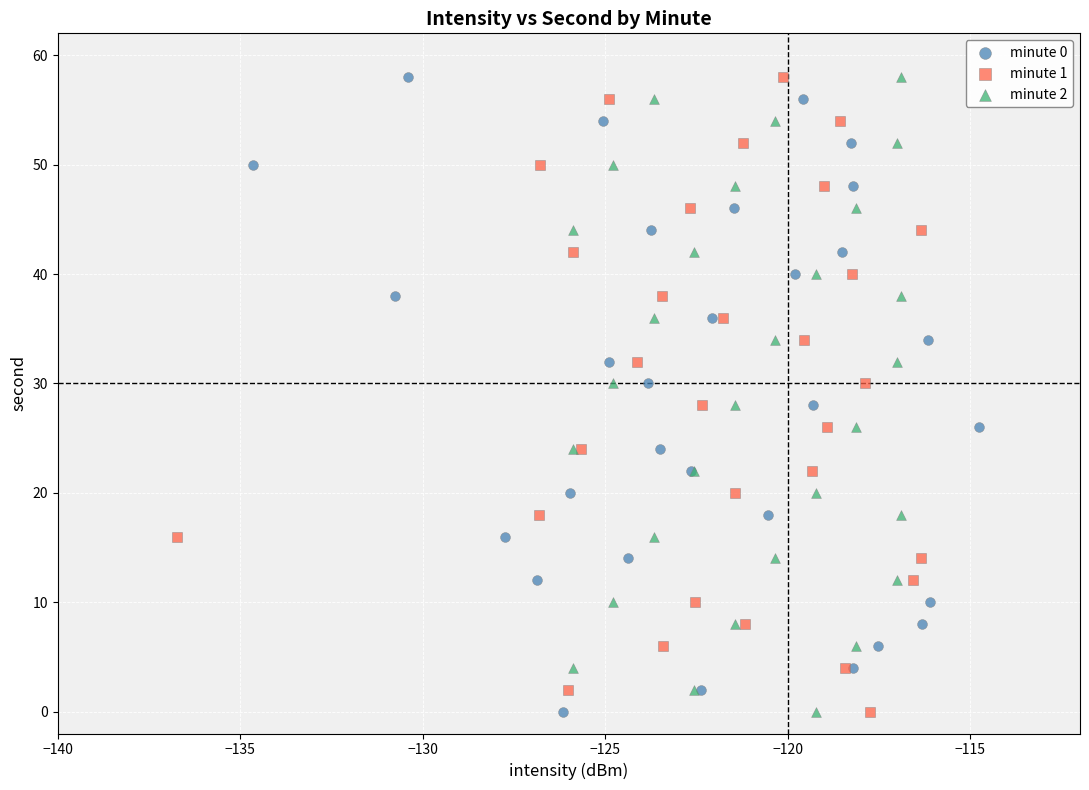

What are all the series names shown in the legend?

minute 0, minute 1, minute 2